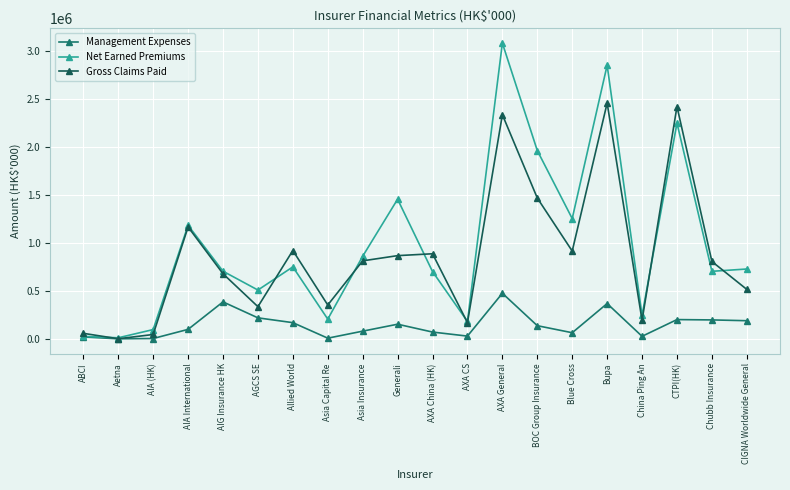

True or false: Net Earned Premiums has more than 1 points higher than both neighbors.

True